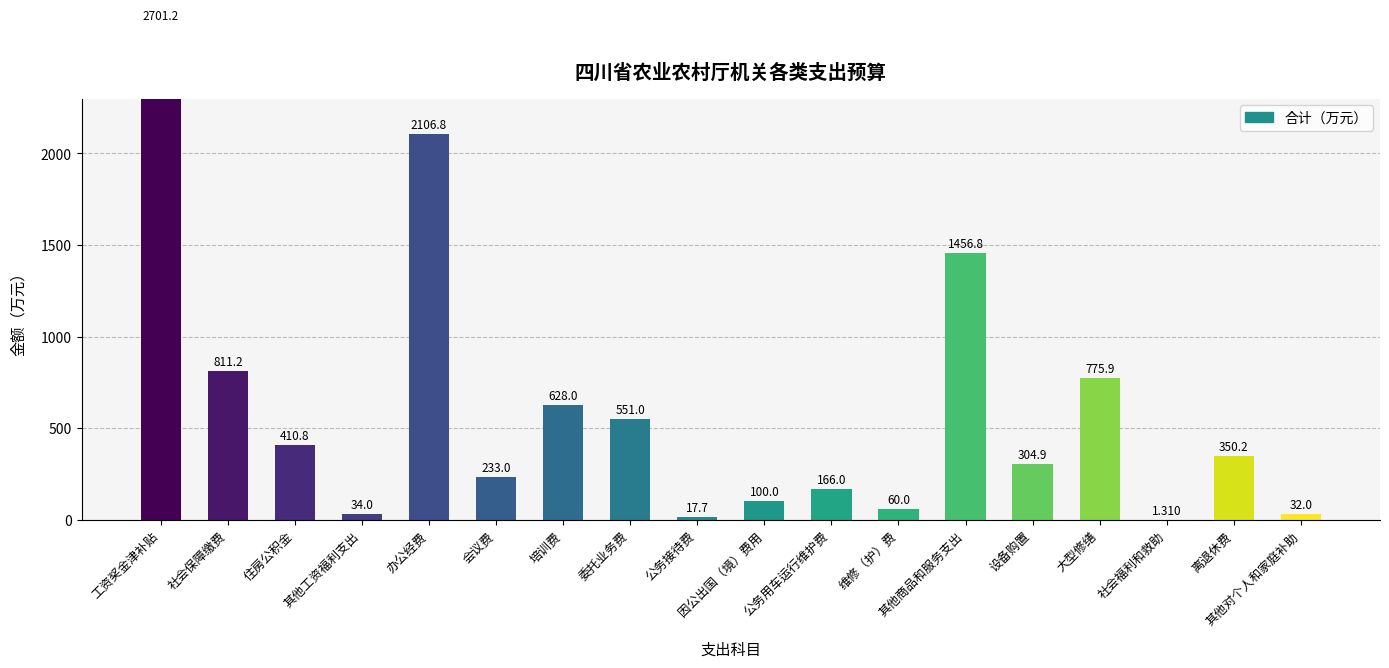

Rank the categories by value from lowest to highest.

社会福利和救助, 公务接待费, 其他对个人和家庭补助, 其他工资福利支出, 维修（护）费, 因公出国（境）费用, 公务用车运行维护费, 会议费, 设备购置, 离退休费, 住房公积金, 委托业务费, 培训费, 大型修缮, 社会保障缴费, 其他商品和服务支出, 办公经费, 工资奖金津补贴